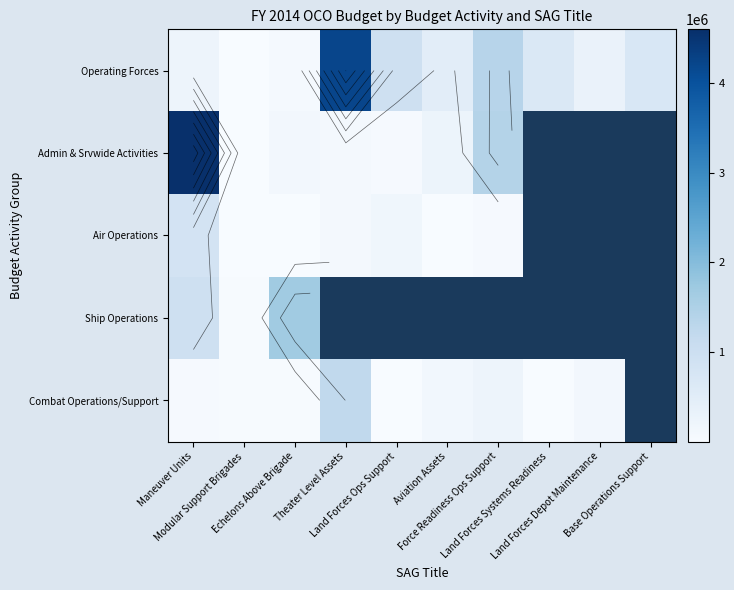

Which has a higher value, Land Forces Systems Readiness or Force Readiness Ops Support?

Force Readiness Ops Support